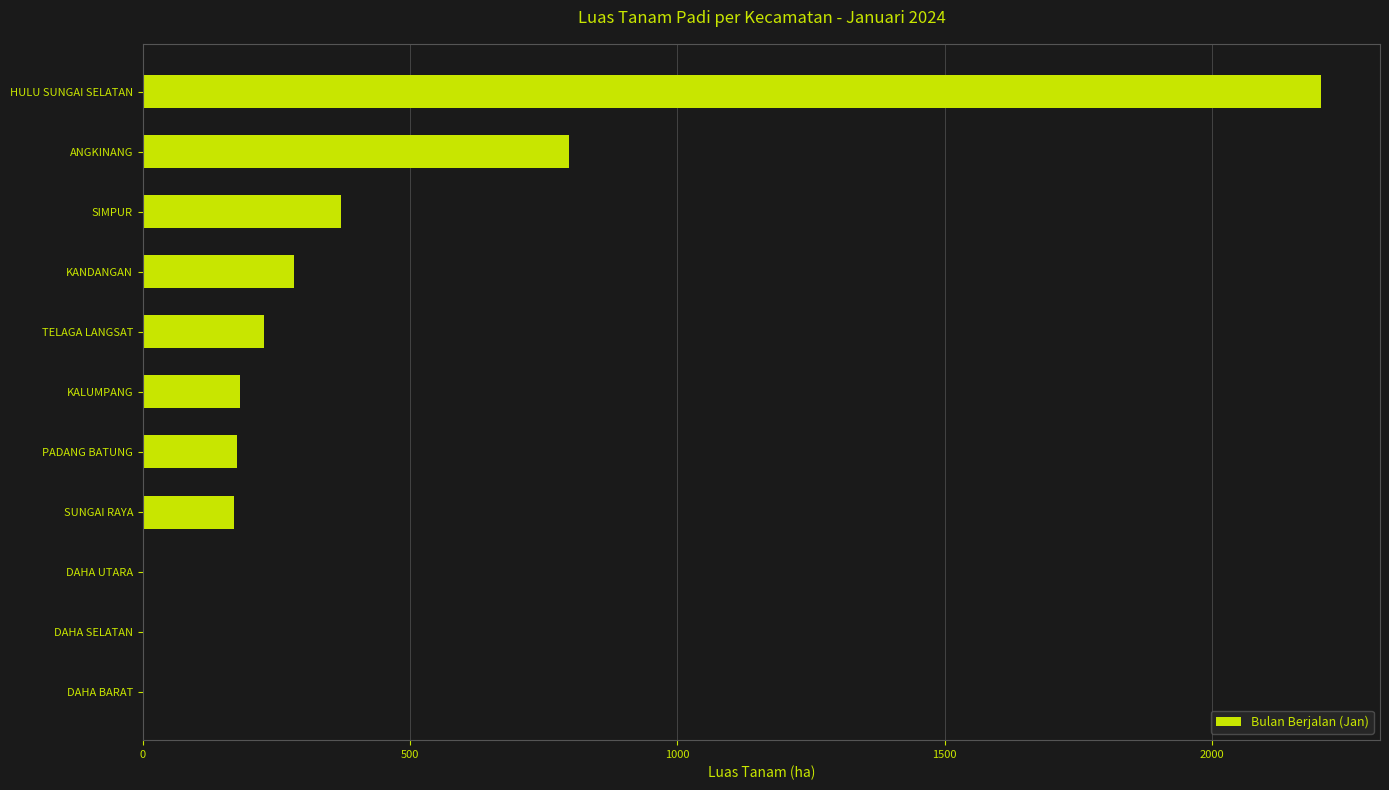

The chart shows a value of 202.5 at SIMPUR. True or false?

False